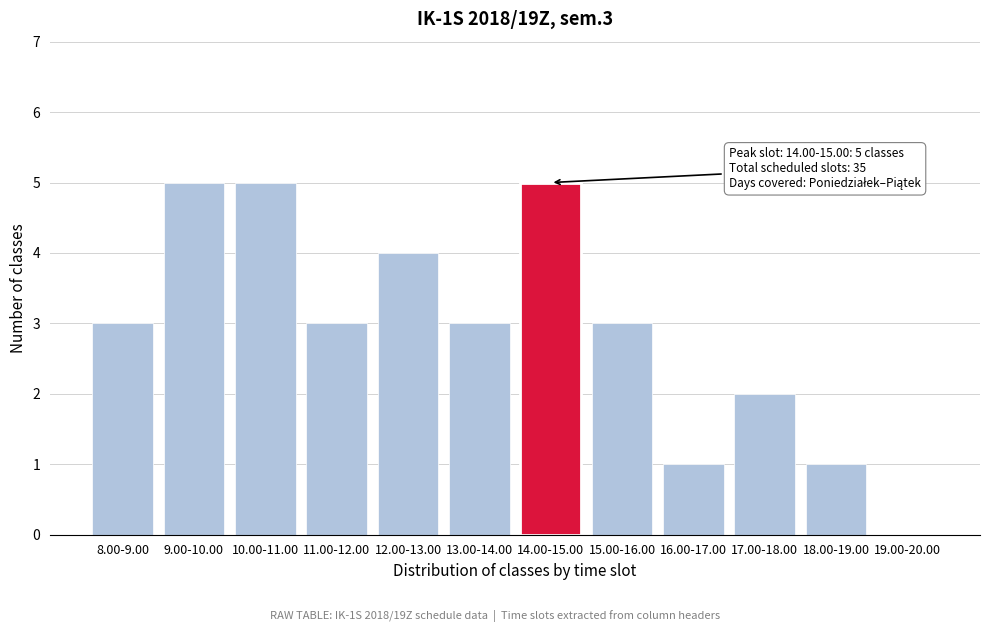

Reading right to left, transcribe all the data shown in this chart.

19.00-20.00=0	18.00-19.00=1	17.00-18.00=2	16.00-17.00=1	15.00-16.00=3	14.00-15.00=5	13.00-14.00=3	12.00-13.00=4	11.00-12.00=3	10.00-11.00=5	9.00-10.00=5	8.00-9.00=3